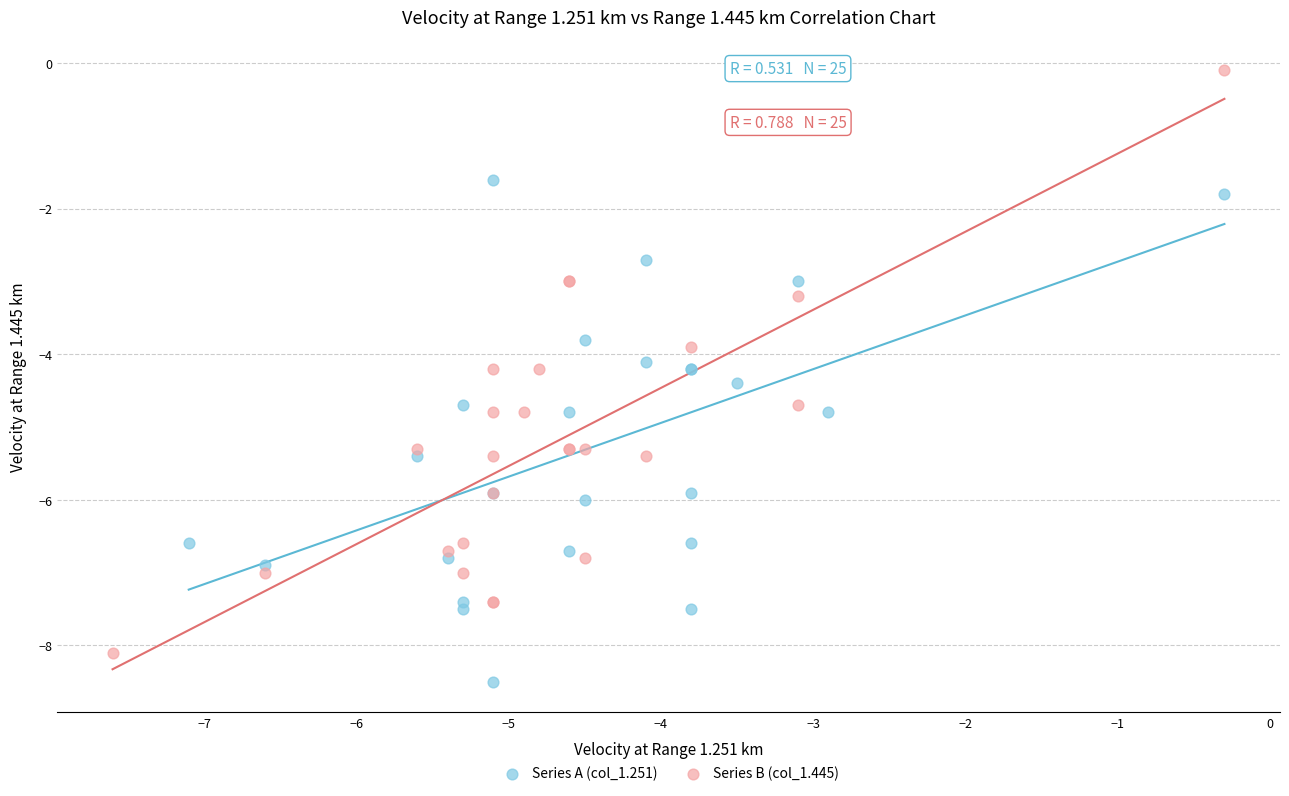

Which series contains the highest Y value?

Series B (col_1.445)